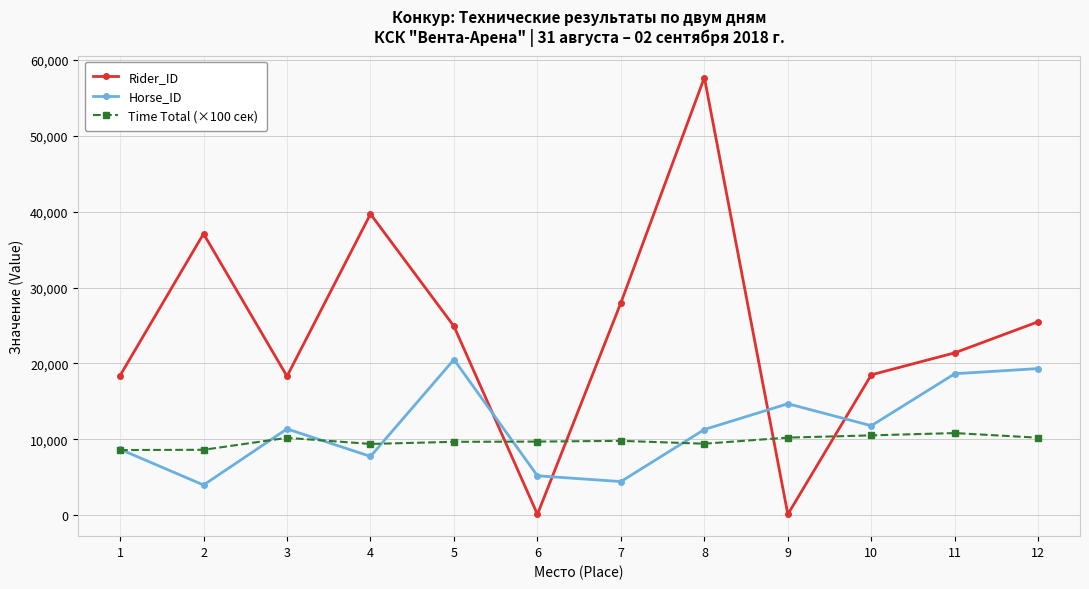

Where is the first local maximum for Horse_ID?

3